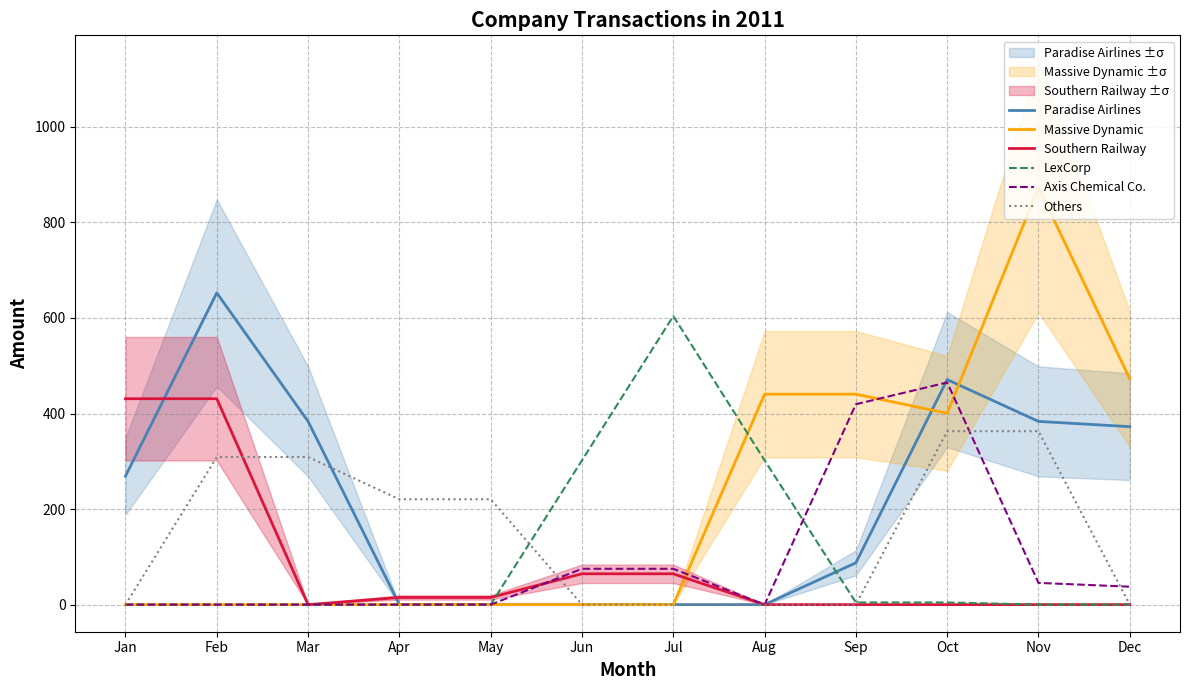

True or false: Others has more than 1 points higher than both neighbors.

False